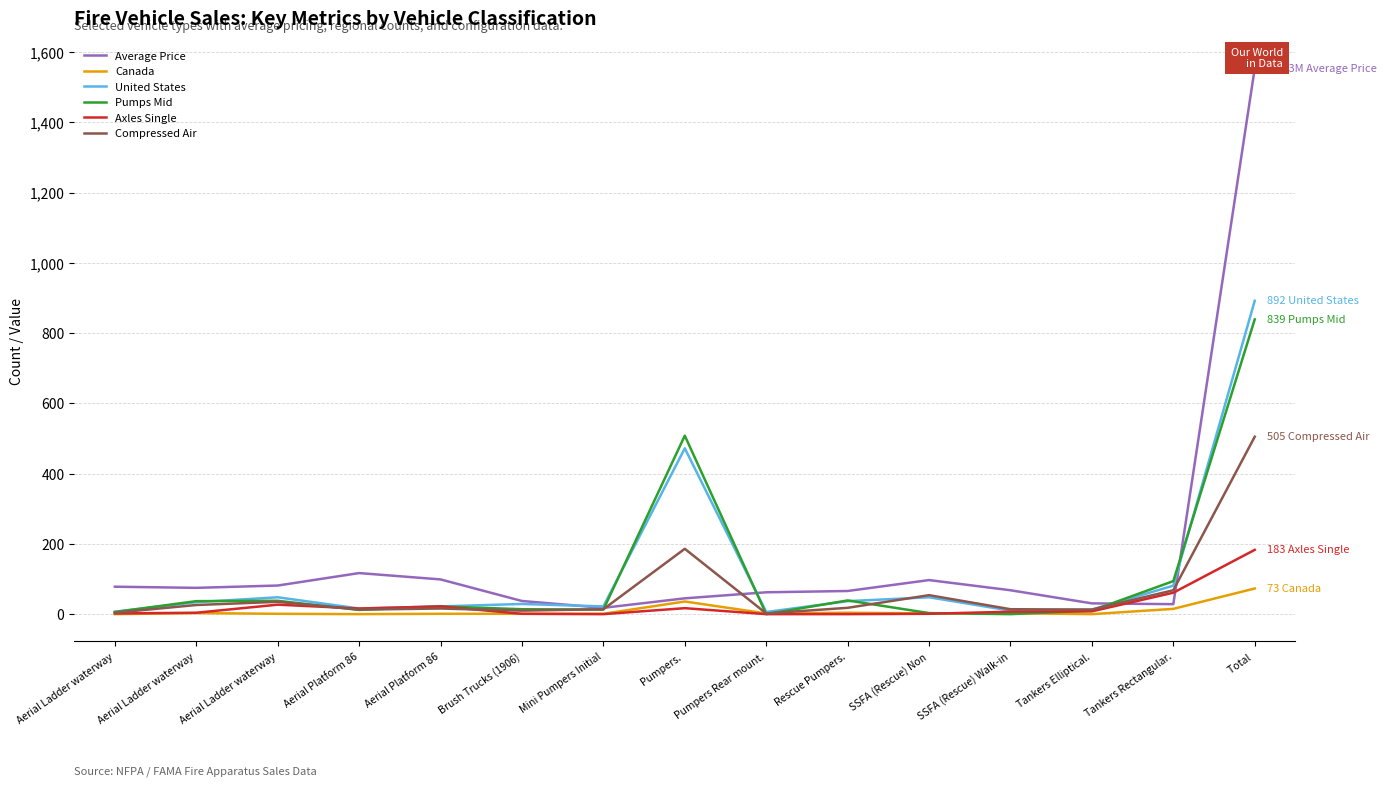

At which category is the sum across all series the highest?

Total 